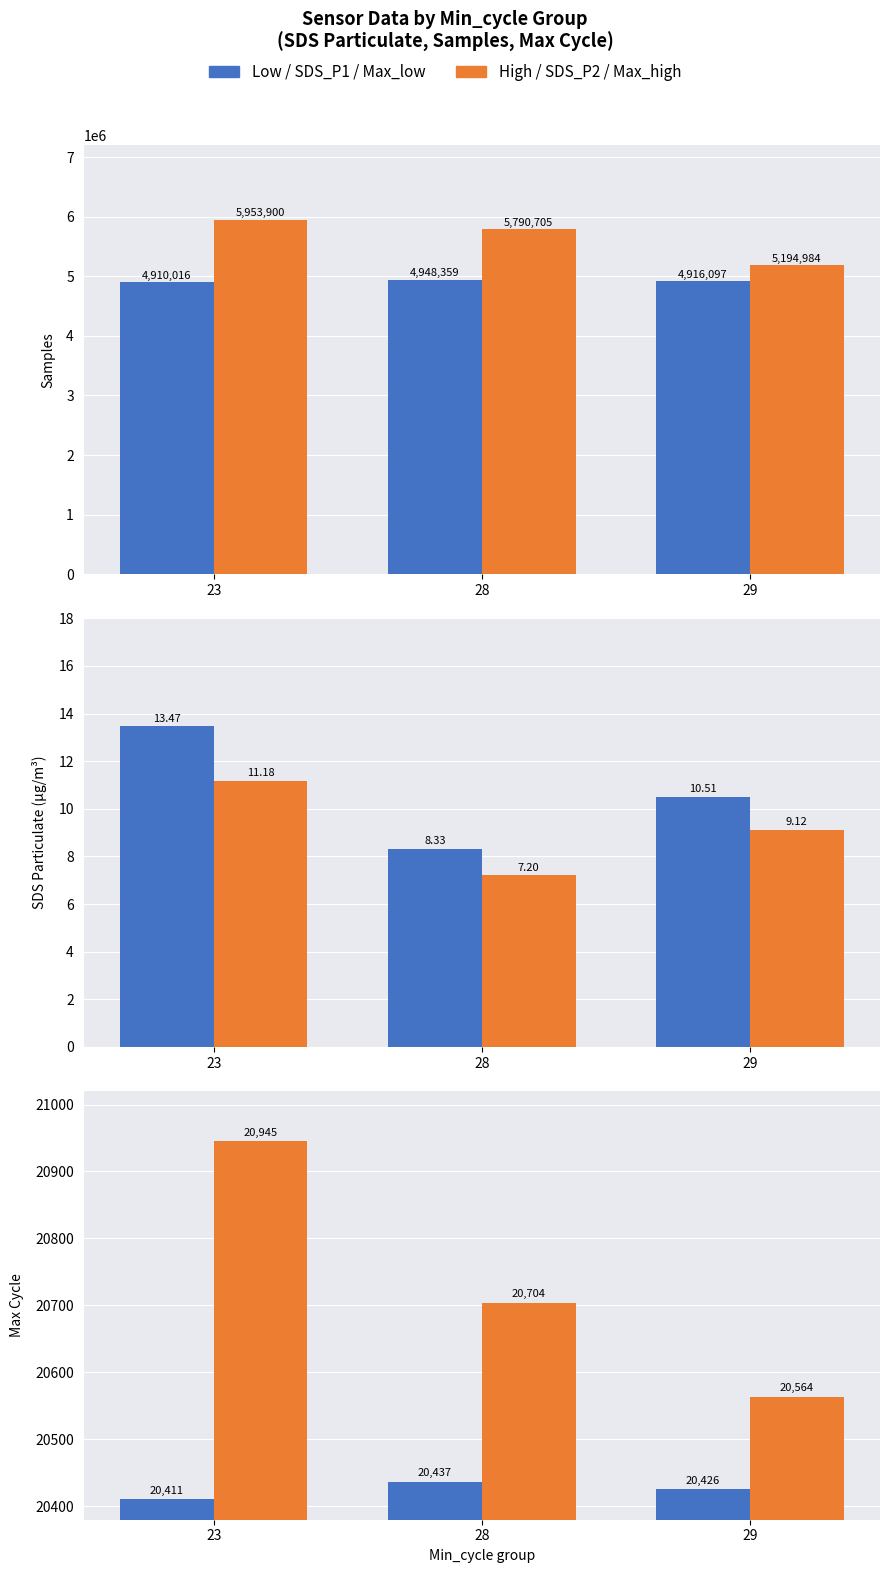

How many categories are shown in the chart?

3